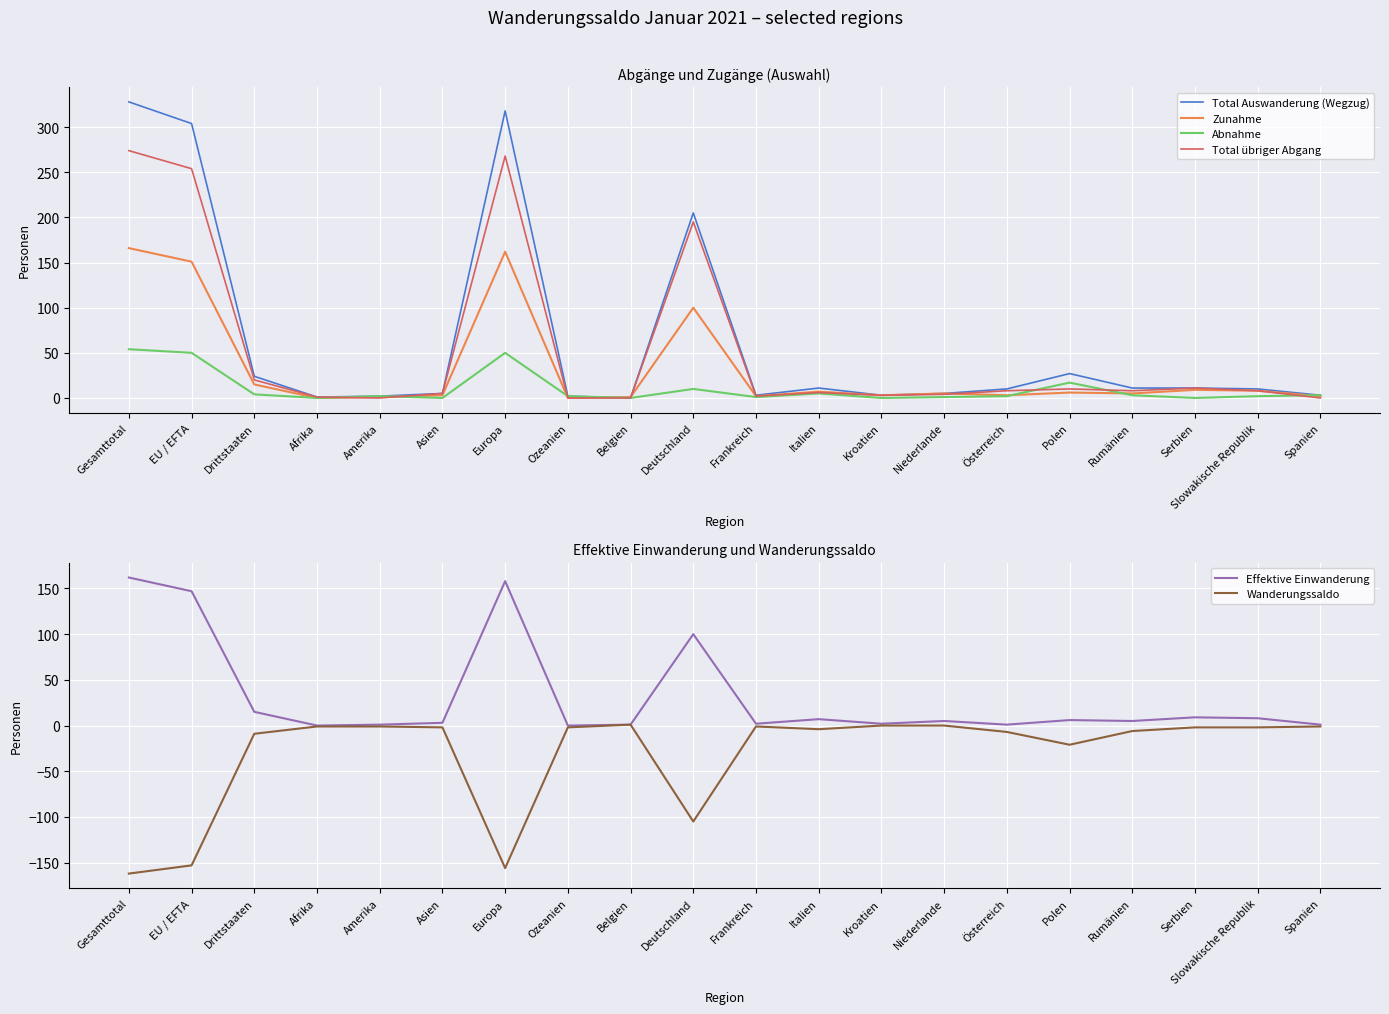

How many interior local valleys does the Zunahme series have?

6